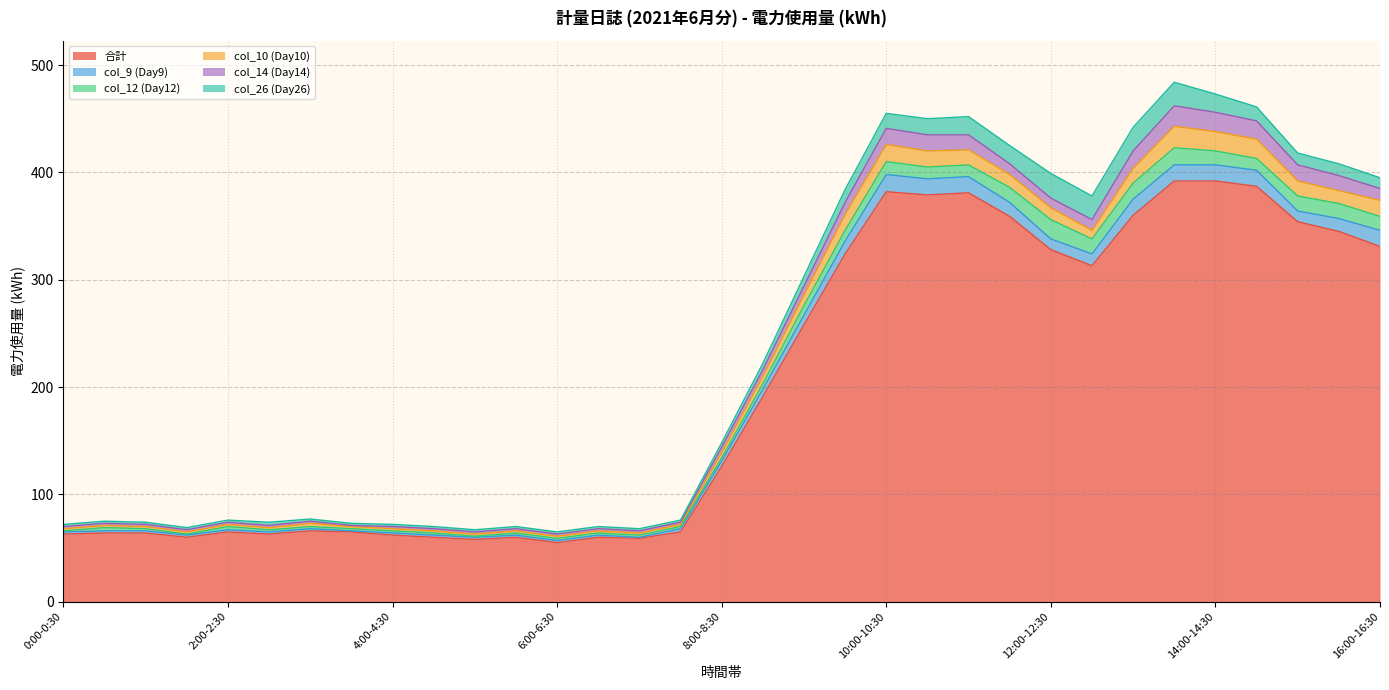

Reading left to right, transcribe all the data shown in this chart.

合計: 0:00-0:30=63	0:30-1:00=64	1:00-1:30=64	1:30-2:00=60	2:00-2:30=65	2:30-3:00=63	3:00-3:30=66	3:30-4:00=65	4:00-4:30=62	4:30-5:00=60	5:00-5:30=58	5:30-6:00=60	6:00-6:30=55	6:30-7:00=60	7:00-7:30=59	7:30-8:00=65	8:00-8:30=126	8:30-9:00=191	9:00-9:30=258	9:30-10:00=324	10:00-10:30=382	10:30-11:00=379	11:00-11:30=381	11:30-12:00=359	12:00-12:30=328	12:30-13:00=313	13:00-13:30=360	13:30-14:00=392	14:00-14:30=392	14:30-15:00=387	15:00-15:30=354	15:30-16:00=345	16:00-16:30=331
col_9 (Day9): 0:00-0:30=2	0:30-1:00=2	1:00-1:30=2	1:30-2:00=2	2:00-2:30=2	2:30-3:00=2	3:00-3:30=2	3:30-4:00=1	4:00-4:30=2	4:30-5:00=2	5:00-5:30=2	5:30-6:00=2	6:00-6:30=2	6:30-7:00=2	7:00-7:30=1	7:30-8:00=3	8:00-8:30=5	8:30-9:00=7	9:00-9:30=9	9:30-10:00=12	10:00-10:30=16	10:30-11:00=15	11:00-11:30=15	11:30-12:00=13	12:00-12:30=10	12:30-13:00=11	13:00-13:30=15	13:30-14:00=15	14:00-14:30=15	14:30-15:00=15	15:00-15:30=10	15:30-16:00=12	16:00-16:30=15
col_12 (Day12): 0:00-0:30=1	0:30-1:00=3	1:00-1:30=2	1:30-2:00=1	2:00-2:30=3	2:30-3:00=2	3:00-3:30=2	3:30-4:00=2	4:00-4:30=2	4:30-5:00=2	5:00-5:30=1	5:30-6:00=2	6:00-6:30=2	6:30-7:00=2	7:00-7:30=2	7:30-8:00=2	8:00-8:30=3	8:30-9:00=5	9:00-9:30=9	9:30-10:00=10	10:00-10:30=12	10:30-11:00=11	11:00-11:30=11	11:30-12:00=14	12:00-12:30=18	12:30-13:00=14	13:00-13:30=15	13:30-14:00=16	14:00-14:30=13	14:30-15:00=11	15:00-15:30=14	15:30-16:00=14	16:00-16:30=13
col_10 (Day10): 0:00-0:30=2	0:30-1:00=2	1:00-1:30=2	1:30-2:00=2	2:00-2:30=2	2:30-3:00=2	3:00-3:30=3	3:30-4:00=2	4:00-4:30=2	4:30-5:00=2	5:00-5:30=2	5:30-6:00=2	6:00-6:30=2	6:30-7:00=2	7:00-7:30=2	7:30-8:00=2	8:00-8:30=5	8:30-9:00=7	9:00-9:30=10	9:30-10:00=15	10:00-10:30=16	10:30-11:00=15	11:00-11:30=14	11:30-12:00=12	12:00-12:30=11	12:30-13:00=8	13:00-13:30=14	13:30-14:00=20	14:00-14:30=18	14:30-15:00=18	15:00-15:30=14	15:30-16:00=12	16:00-16:30=15
col_14 (Day14): 0:00-0:30=2	0:30-1:00=2	1:00-1:30=2	1:30-2:00=2	2:00-2:30=2	2:30-3:00=2	3:00-3:30=2	3:30-4:00=1	4:00-4:30=2	4:30-5:00=2	5:00-5:30=2	5:30-6:00=2	6:00-6:30=2	6:30-7:00=2	7:00-7:30=2	7:30-8:00=2	8:00-8:30=5	8:30-9:00=6	9:00-9:30=8	9:30-10:00=11	10:00-10:30=15	10:30-11:00=15	11:00-11:30=14	11:30-12:00=10	12:00-12:30=9	12:30-13:00=10	13:00-13:30=16	13:30-14:00=19	14:00-14:30=18	14:30-15:00=17	15:00-15:30=15	15:30-16:00=14	16:00-16:30=11
col_26 (Day26): 0:00-0:30=2	0:30-1:00=2	1:00-1:30=2	1:30-2:00=2	2:00-2:30=2	2:30-3:00=3	3:00-3:30=2	3:30-4:00=2	4:00-4:30=2	4:30-5:00=2	5:00-5:30=2	5:30-6:00=2	6:00-6:30=2	6:30-7:00=2	7:00-7:30=2	7:30-8:00=2	8:00-8:30=4	8:30-9:00=6	9:00-9:30=9	9:30-10:00=12	10:00-10:30=14	10:30-11:00=15	11:00-11:30=17	11:30-12:00=17	12:00-12:30=23	12:30-13:00=22	13:00-13:30=22	13:30-14:00=22	14:00-14:30=17	14:30-15:00=13	15:00-15:30=11	15:30-16:00=11	16:00-16:30=10